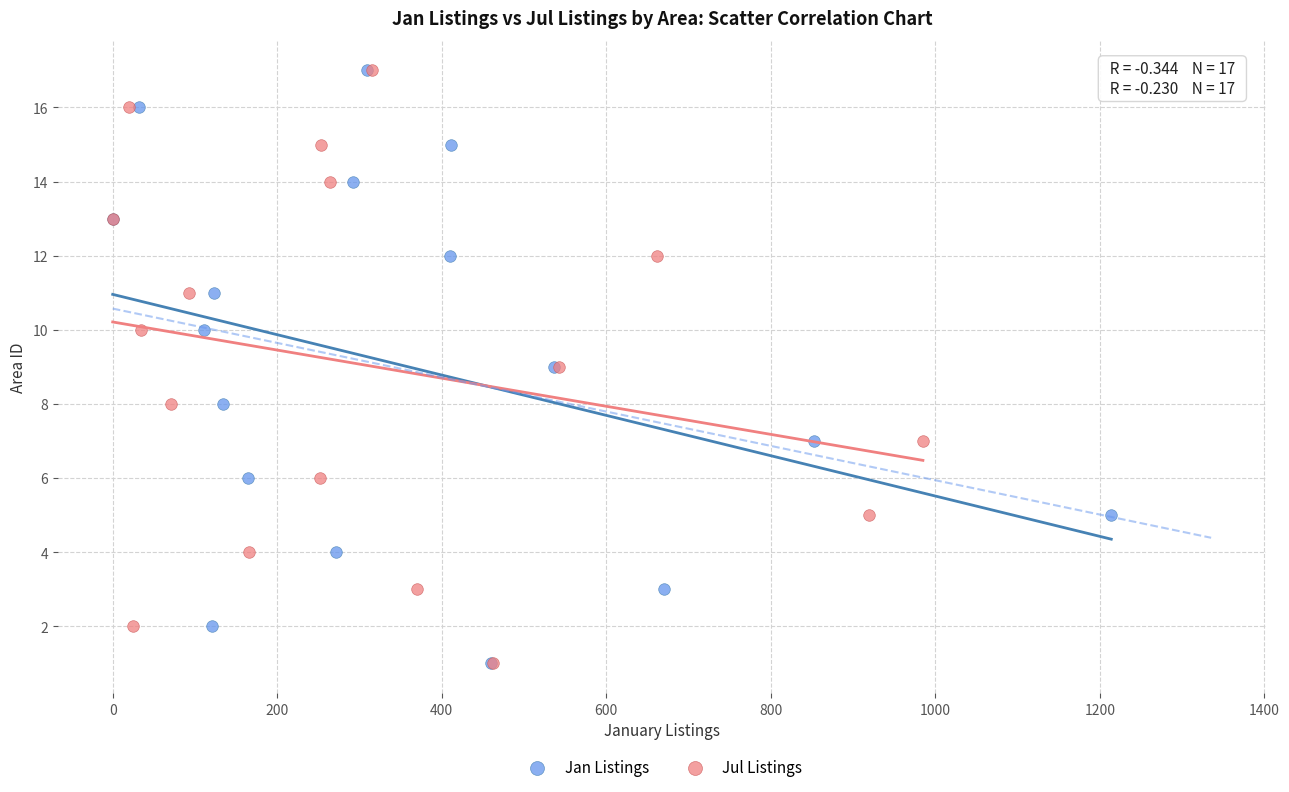

What are all the series names shown in the legend?

Jan Listings, Jul Listings